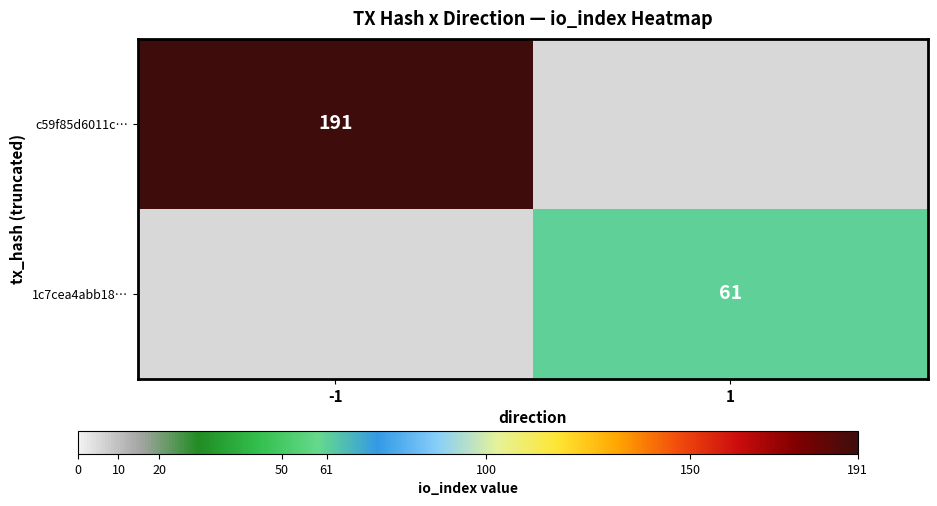

The 1c7cea4abb18… series shows 61 at 1. True or false?

True